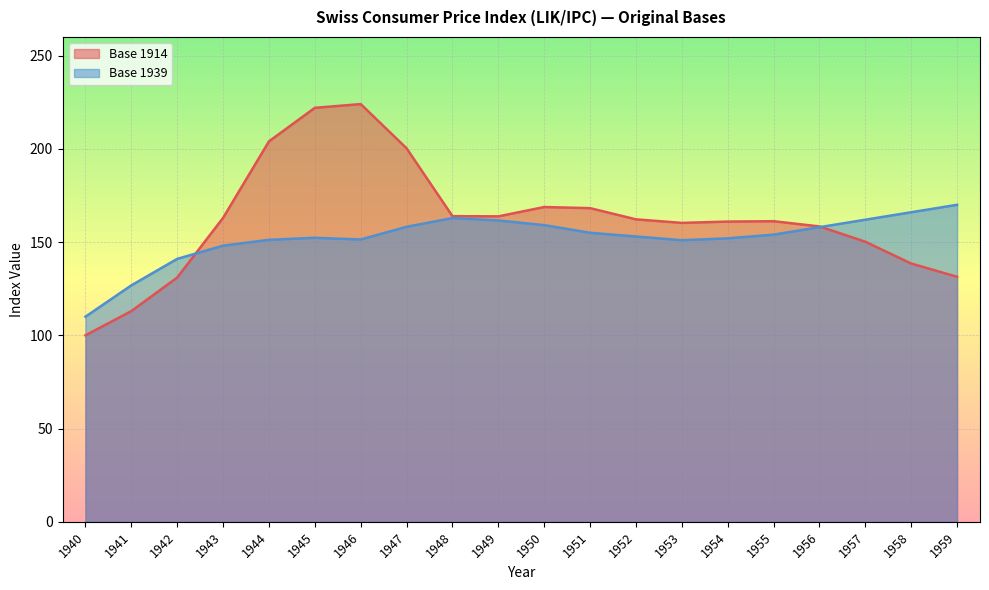

What is the total value across all series at 1946?

375.4